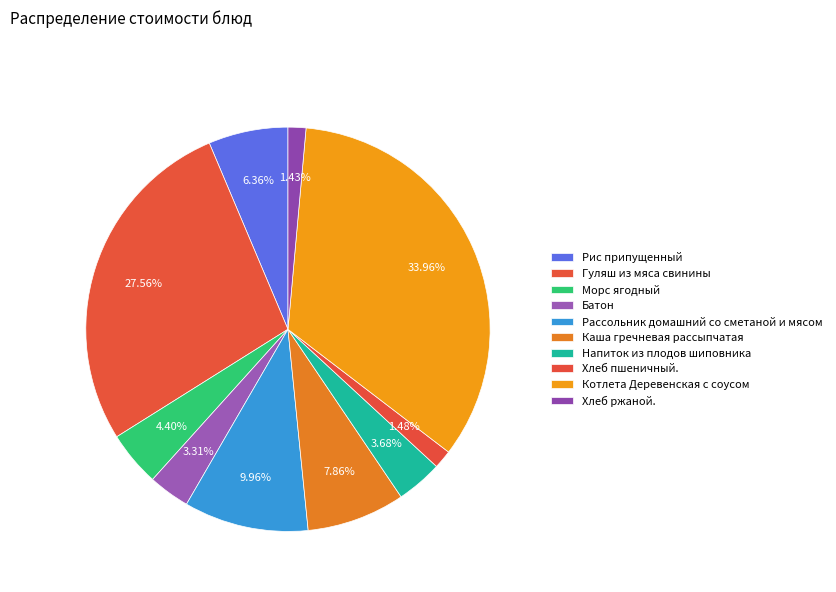

How many slices are in this pie chart?

10